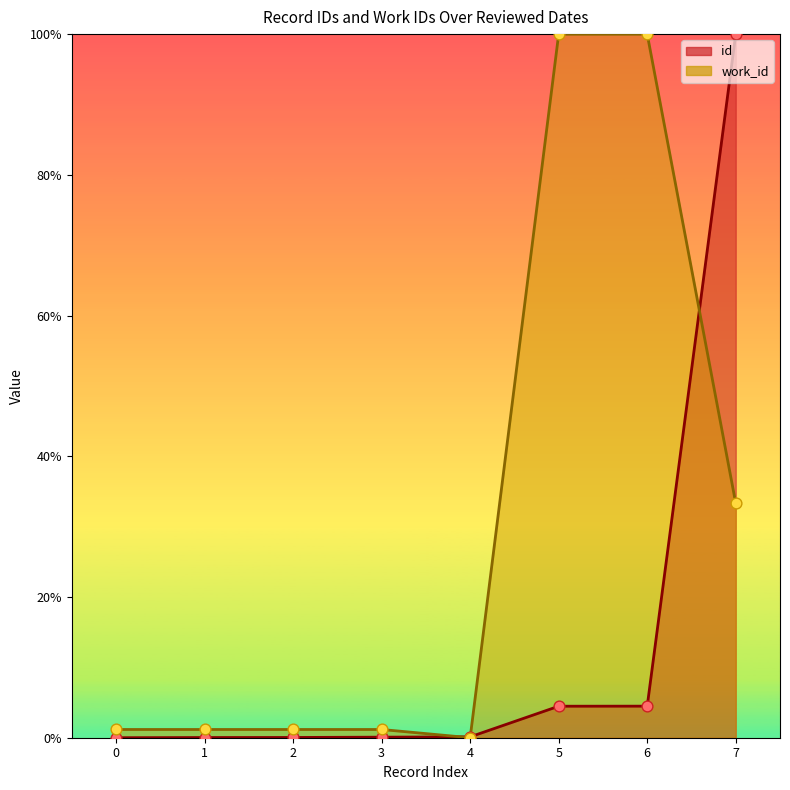

Which series reaches the minimum Y coordinate?

id